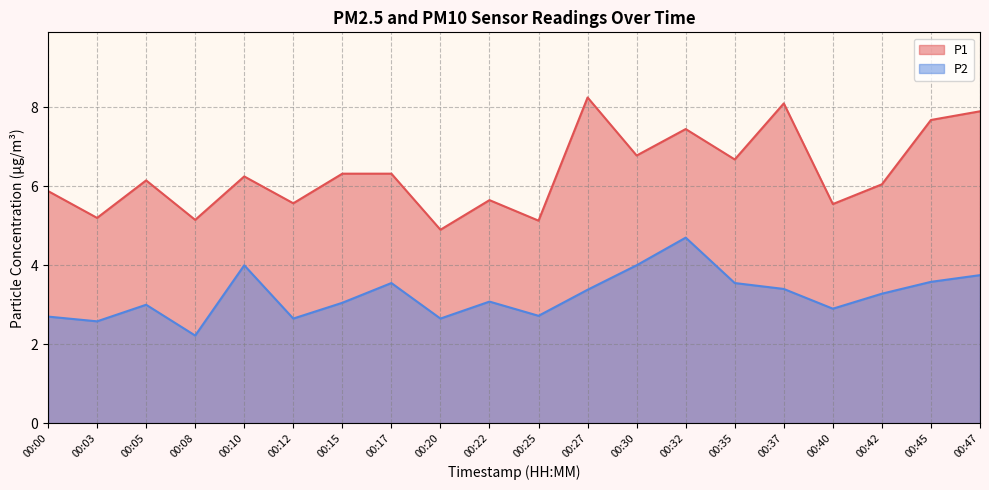

What is the value of the P1 point at the 4th from the left?

5.2